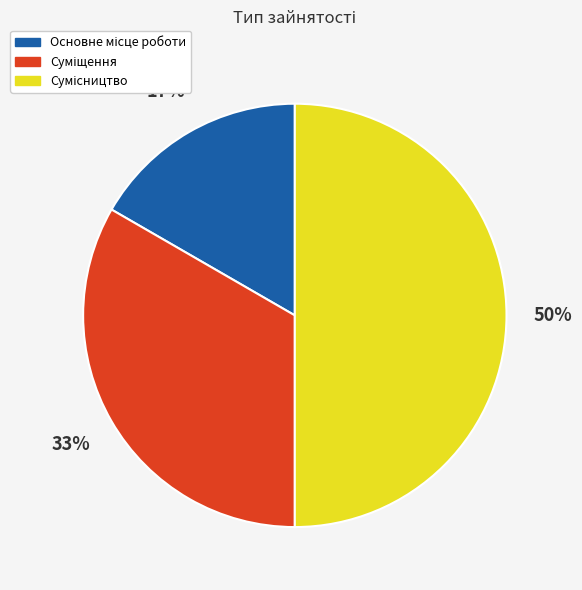

To the nearest percent, what is the average slice percentage?

33%